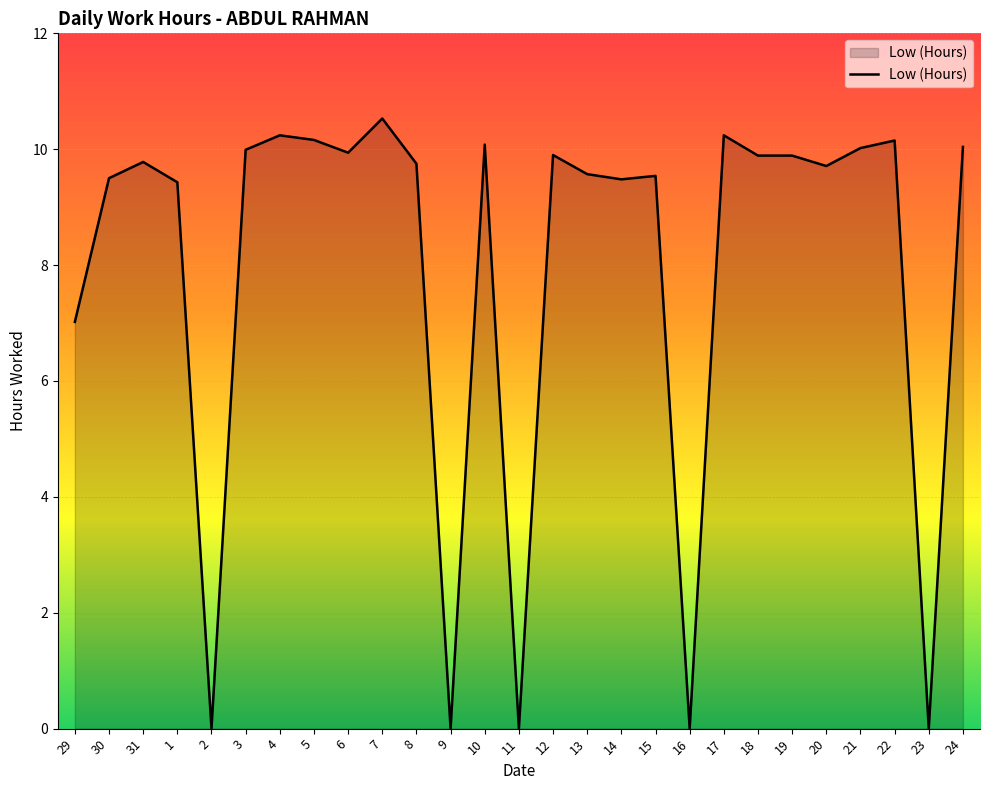

At which label does the data first exceed 9?

30